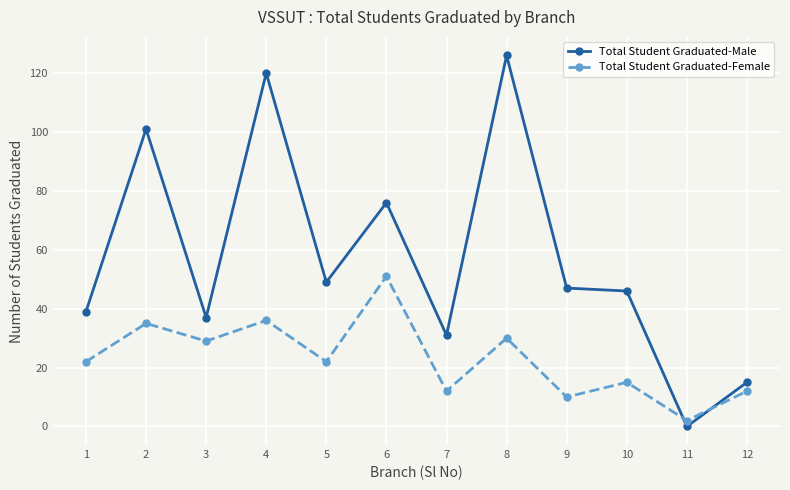

After their last crossing, which series has the higher values: Total Student Graduated-Male or Total Student Graduated-Female?

Total Student Graduated-Male